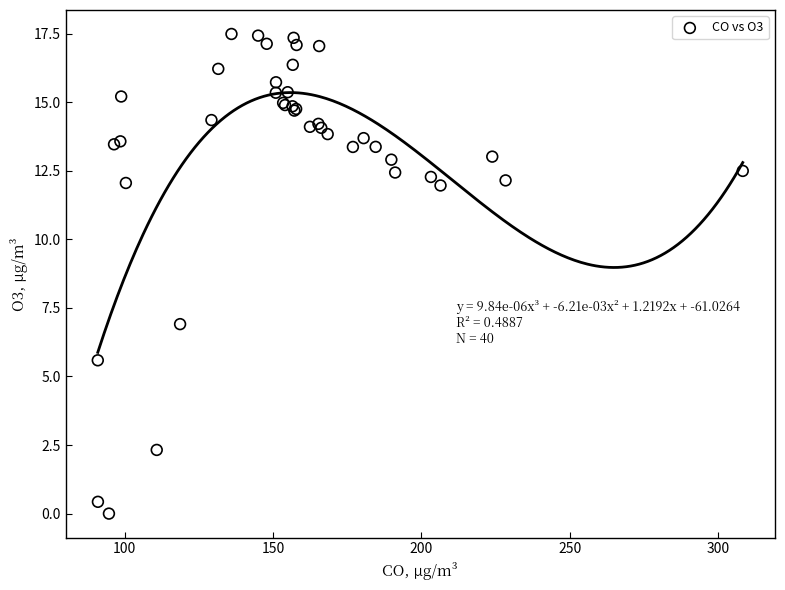

What Y value in the scatter plot is closest to 8?

6.9